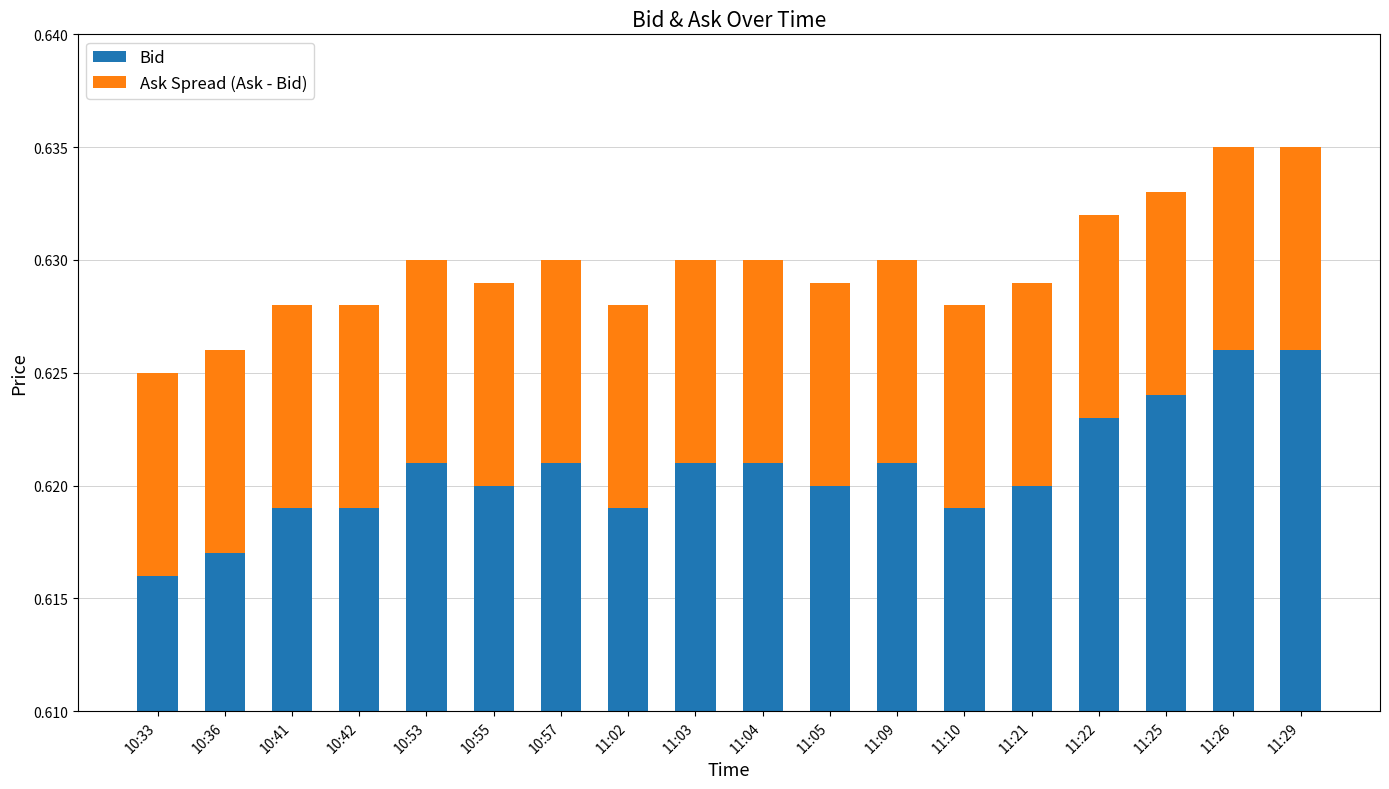

What is the sum of all Ask Spread (Ask - Bid) values?

0.2